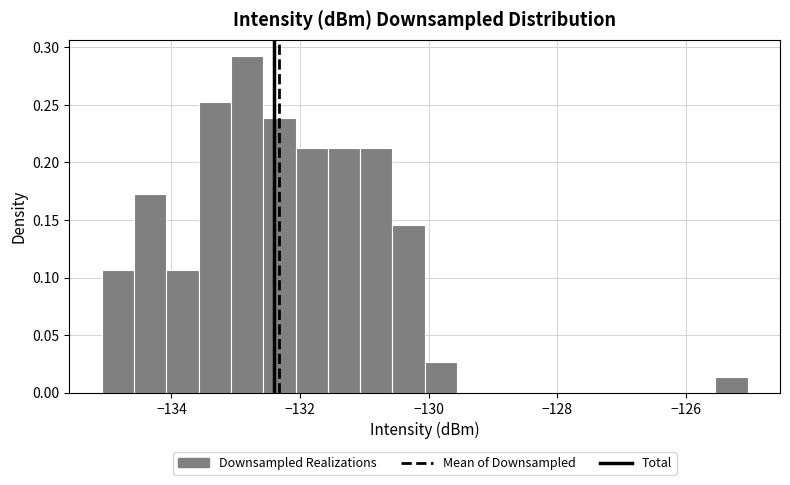

Around what value on the x-axis is the tallest bar? Give the approximate position of its centre, as read against the axis.

-132.8